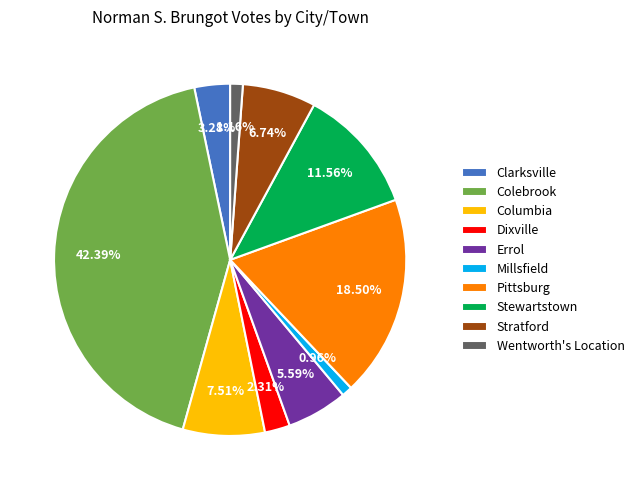

To the nearest percent, what is the difference between the Clarksville and Wentworth's Location slice percentages?

2%